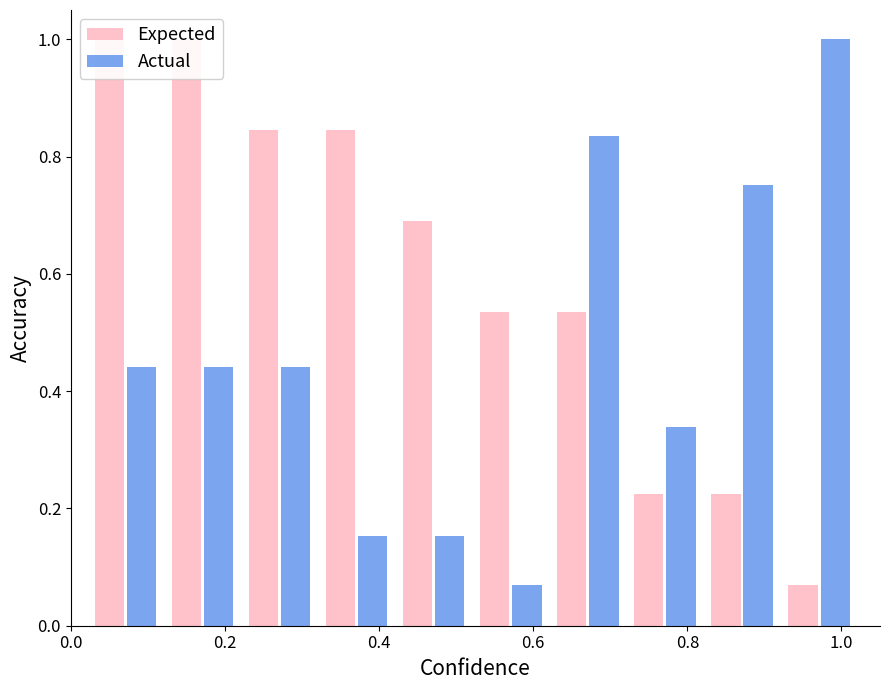

At how many categories does at least one series exceed 0?

10